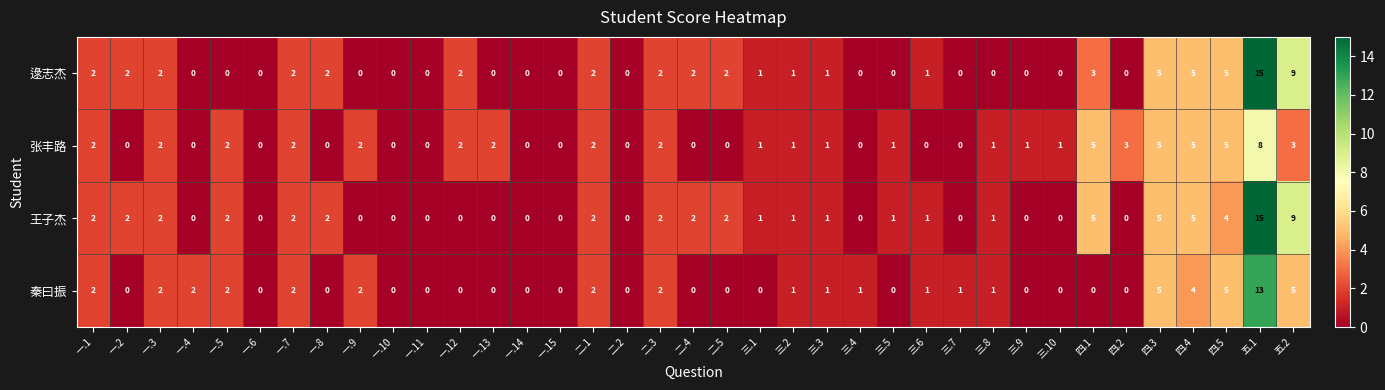

What is the sum of the 秦曰振 values at 三.7 and 一.1?

3